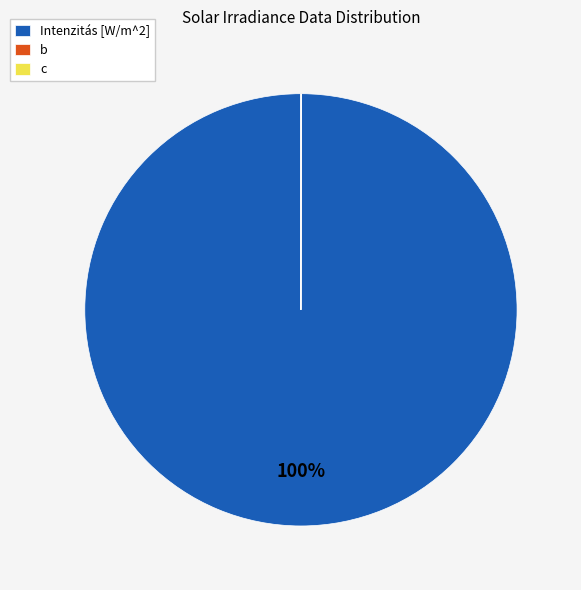

Is it true that Intenzitás [W/m^2] is 100% of the pie?

True